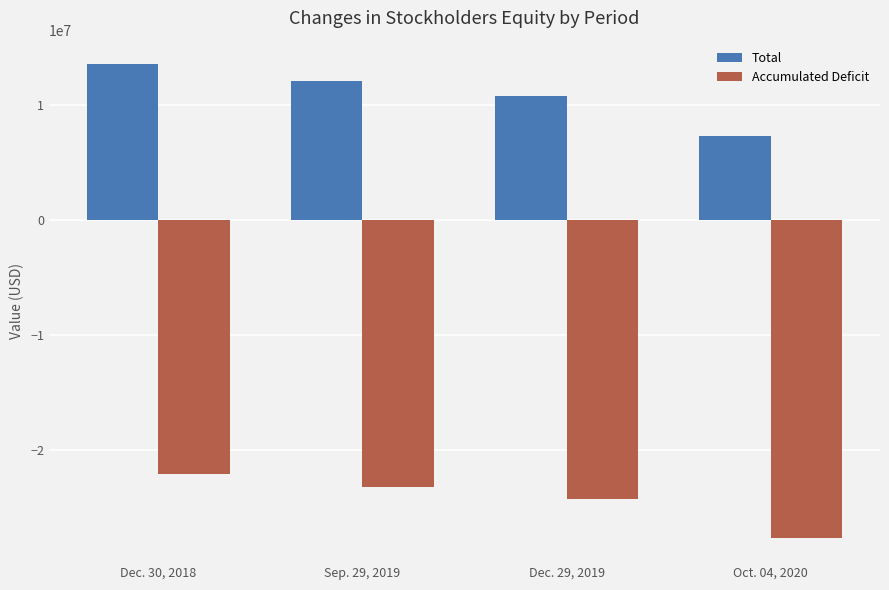

How many bars are there in each group?

2